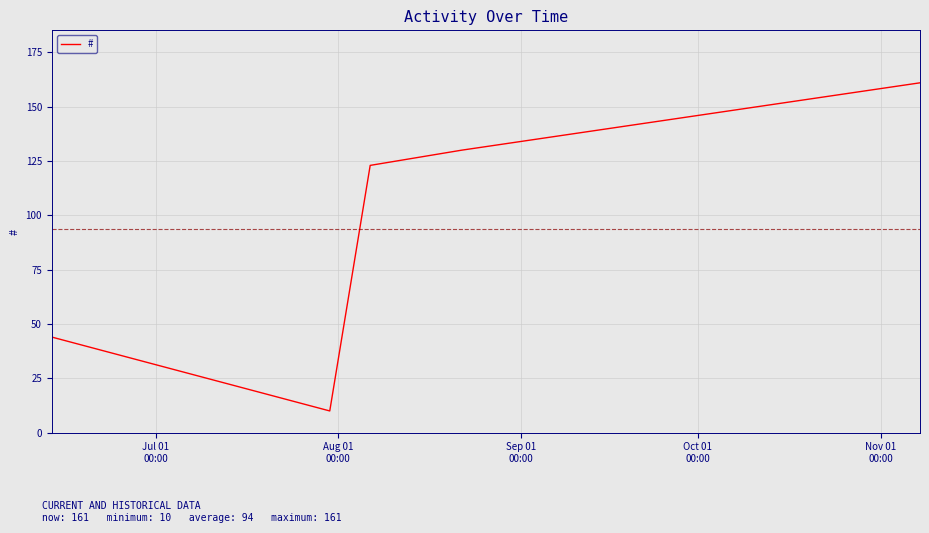

True or false: the data has more than 0 interior local peaks.

False